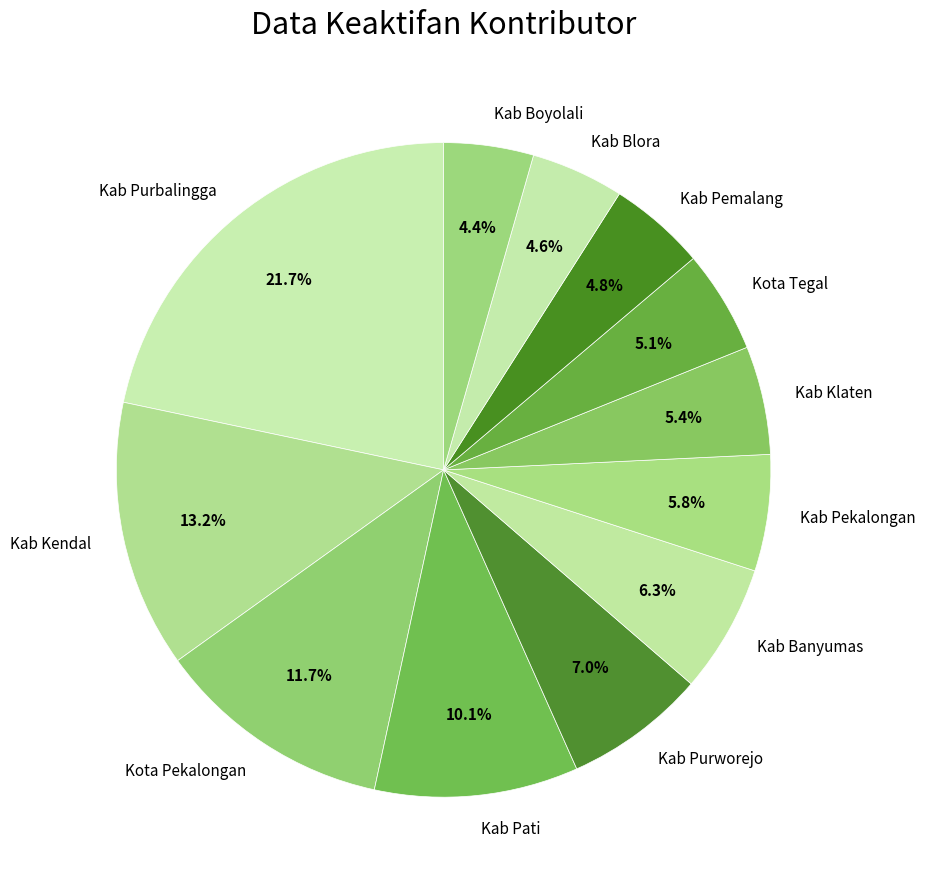

Approximately how many times larger is the value at Kab Boyolali compared to Kota Pekalongan?

0.4